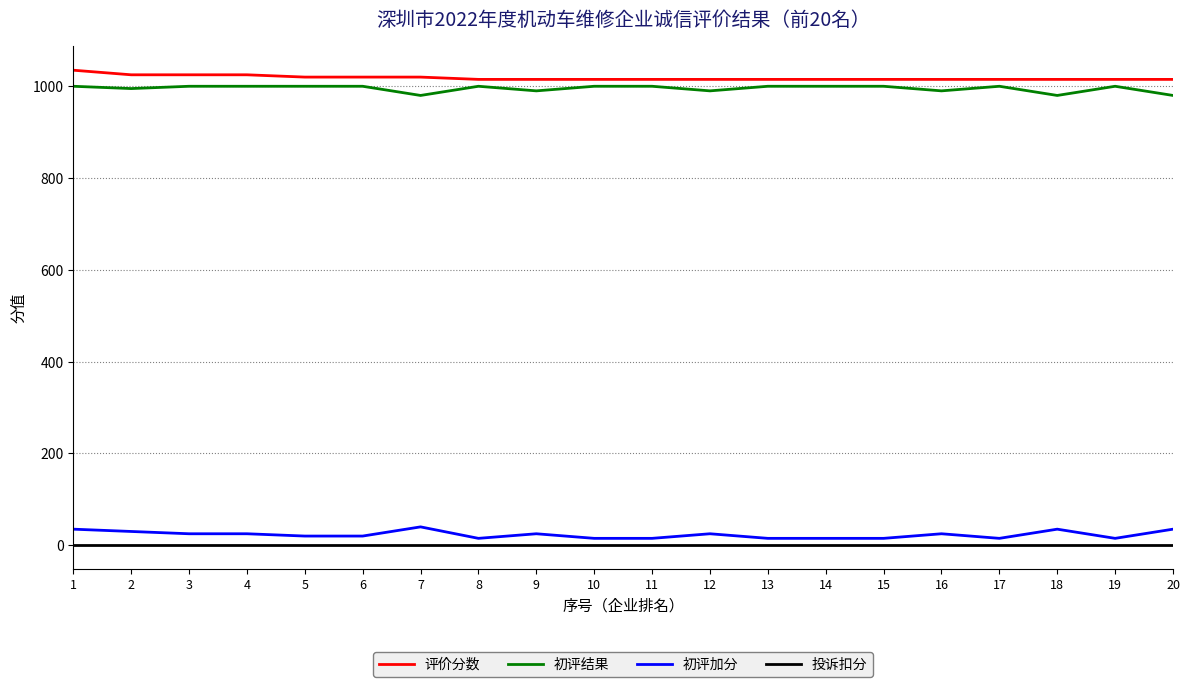

True or false: 初评结果 and 投诉扣分 cross at least once.

False